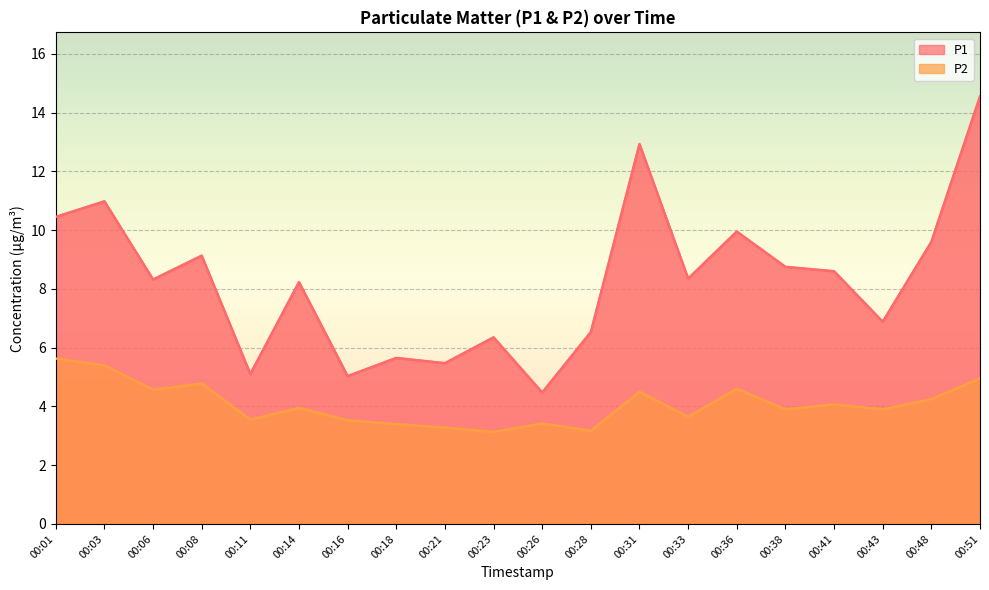

Reading left to right, extract all data points from this chart.

P1: 00:01=10.4	00:03=11.0	00:06=8.3	00:08=9.1	00:11=5.1	00:14=8.2	00:16=5.0	00:18=5.7	00:21=5.5	00:23=6.3	00:26=4.5	00:28=6.5	00:31=12.9	00:33=8.3	00:36=9.9	00:38=8.8	00:41=8.6	00:43=6.9	00:48=9.6	00:51=14.6
P2: 00:01=5.6	00:03=5.4	00:06=4.6	00:08=4.8	00:11=3.5	00:14=4.0	00:16=3.5	00:18=3.4	00:21=3.3	00:23=3.1	00:26=3.4	00:28=3.2	00:31=4.5	00:33=3.6	00:36=4.6	00:38=3.9	00:41=4.1	00:43=3.9	00:48=4.2	00:51=5.0